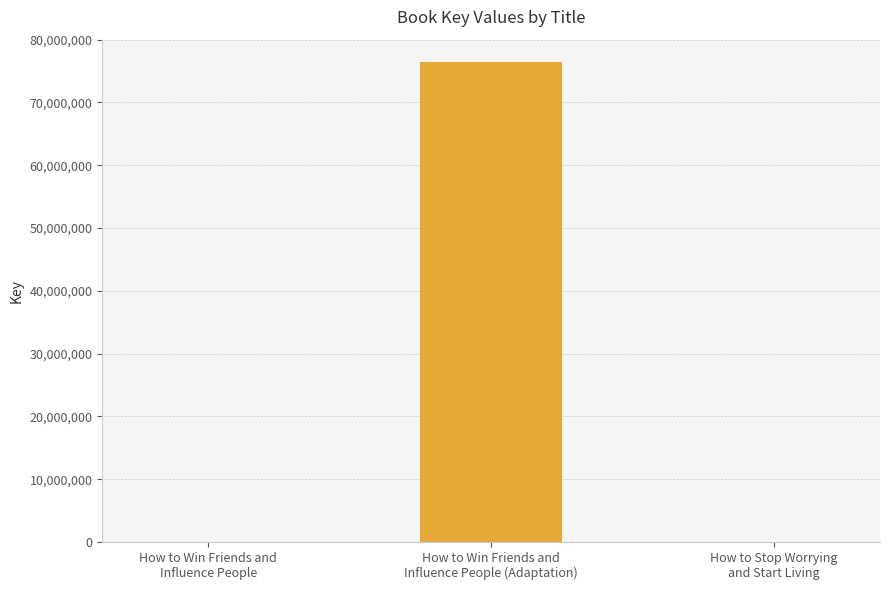

How many values exceed 907?

1